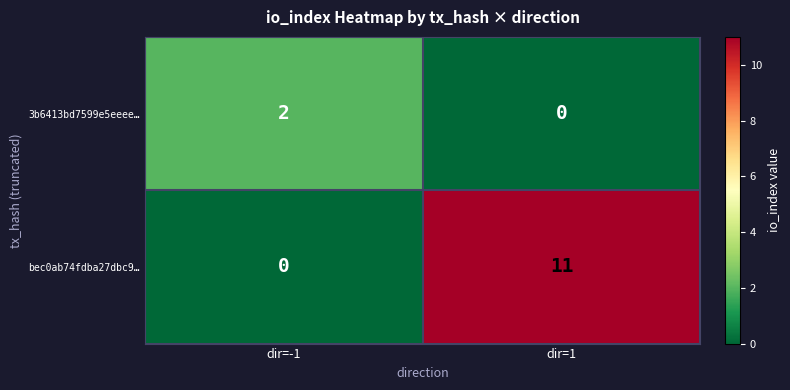

Which series has the largest range (max minus min)?

bec0ab74fdba27dbc9…